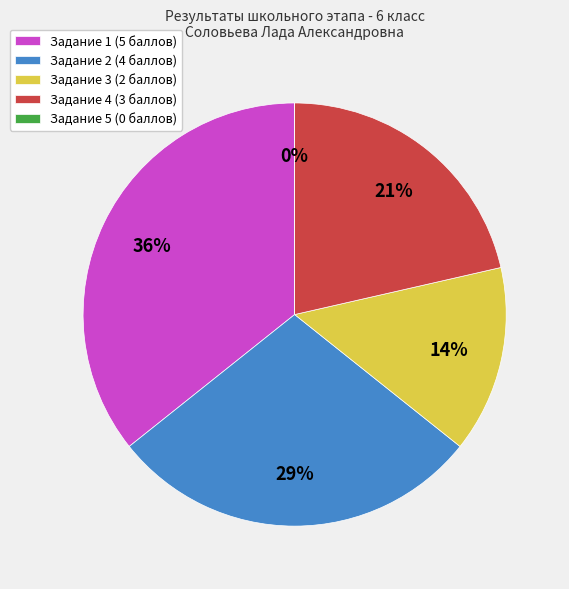

Approximately how many times larger is the value at зад. 2 compared to зад. 4?

1.3